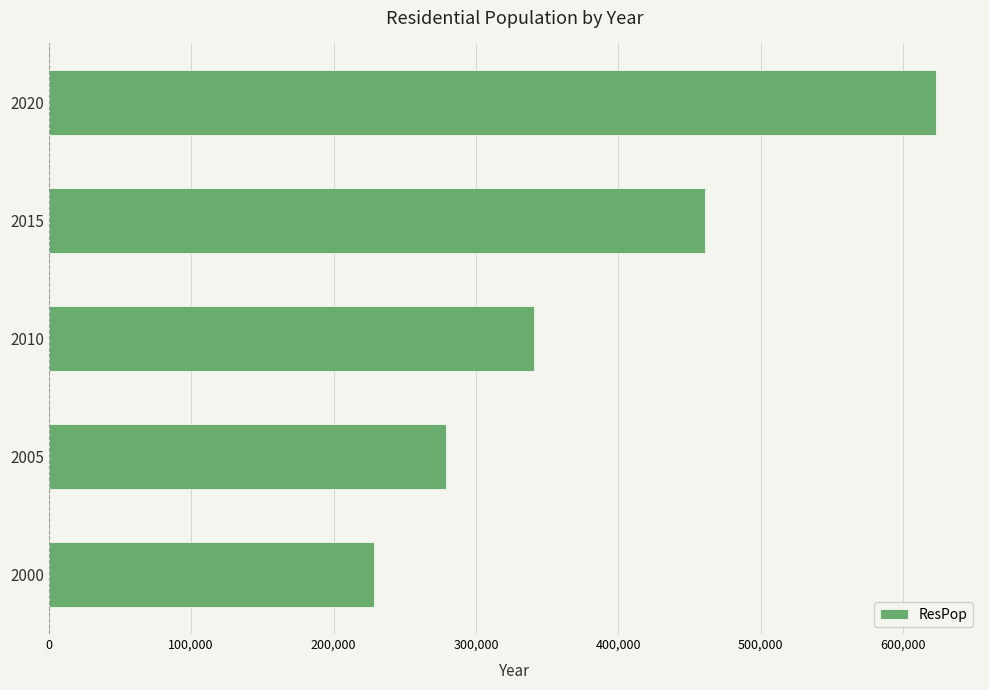

Count the number of categories in the chart.

5